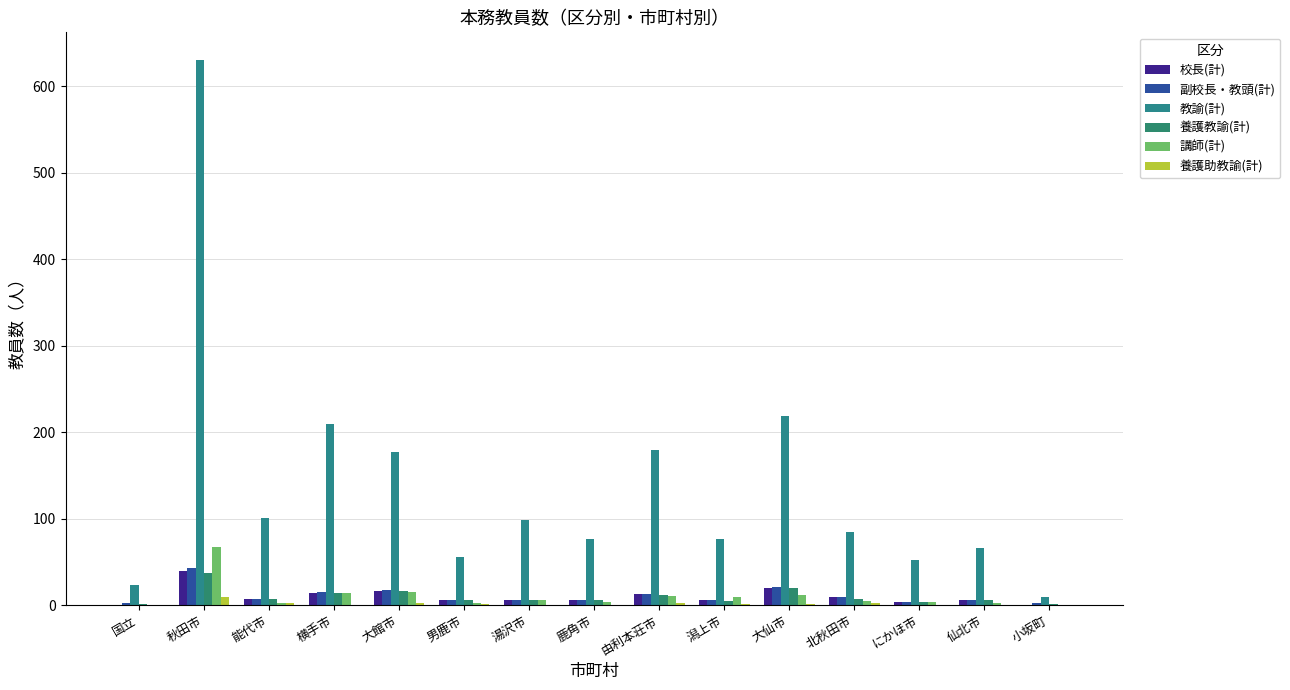

How many distinct data groups are displayed?

6